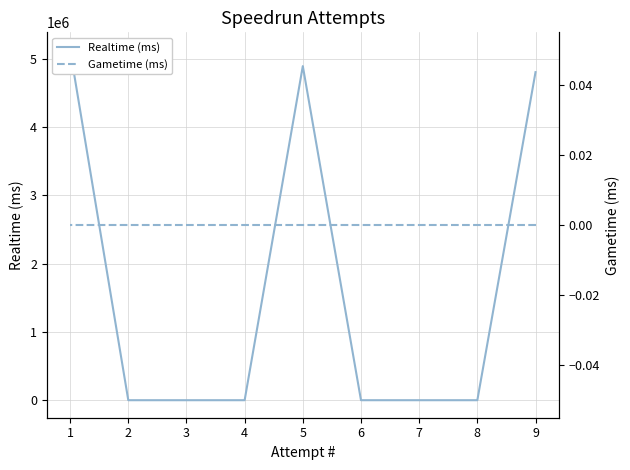

How many distinct data groups are displayed?

2